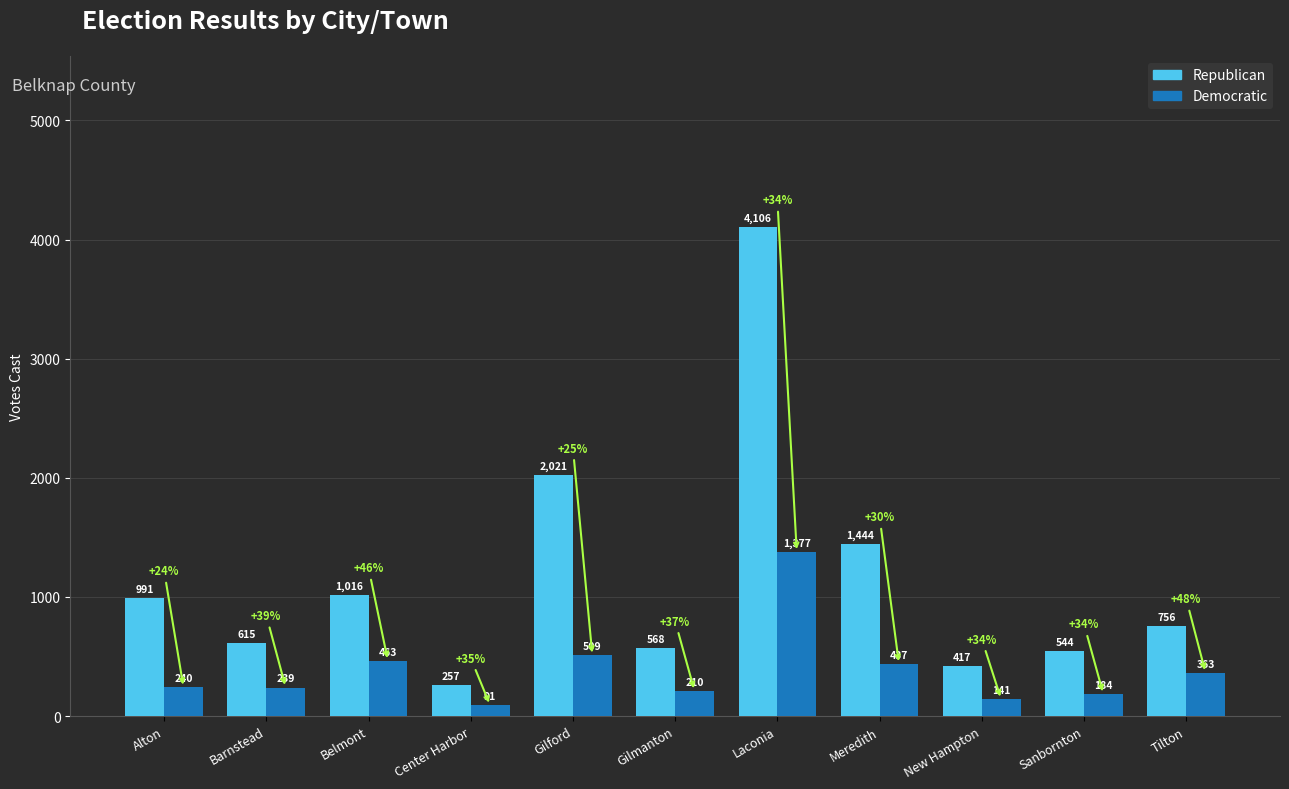

What is the smallest value displayed?

91